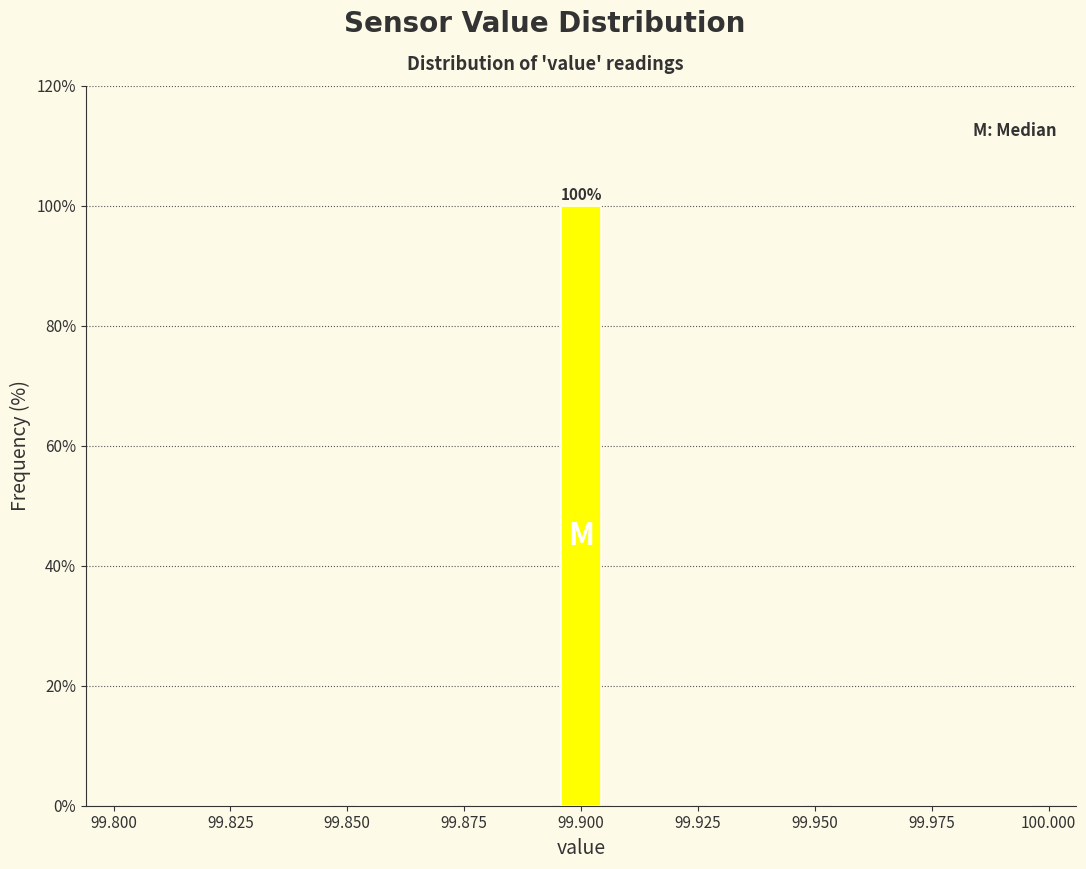

Around what value on the x-axis is the tallest bar? Give the approximate position of its centre, as read against the axis.

99.900